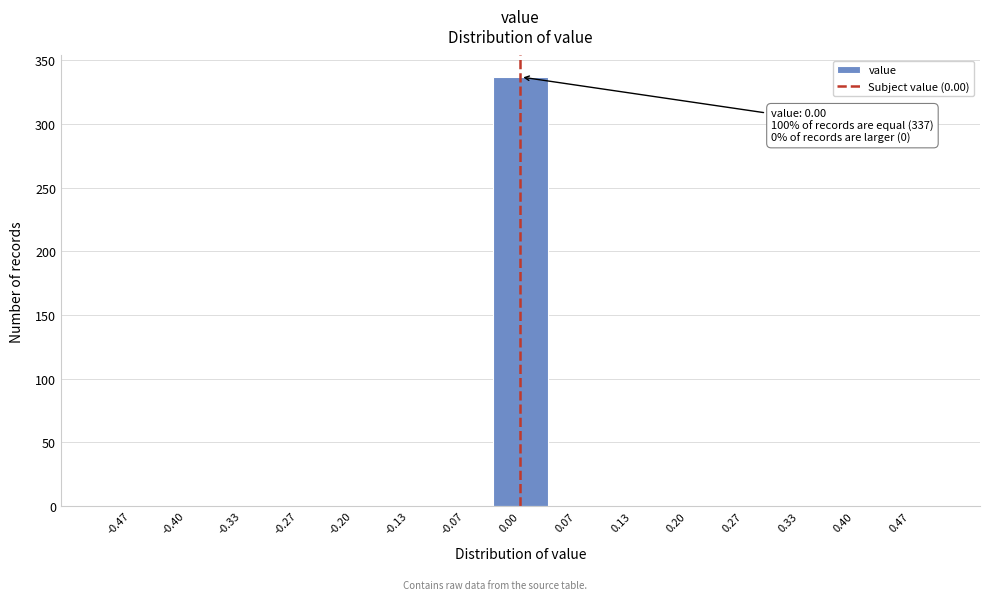

Which range on the x-axis has the tallest bar?

-0.03 to 0.03